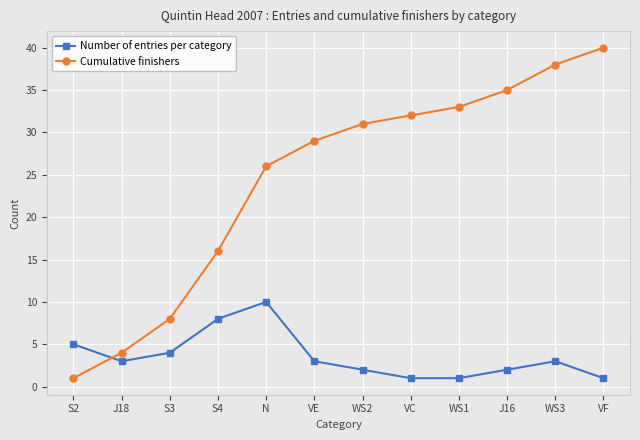

Count the number of data series in this chart.

2